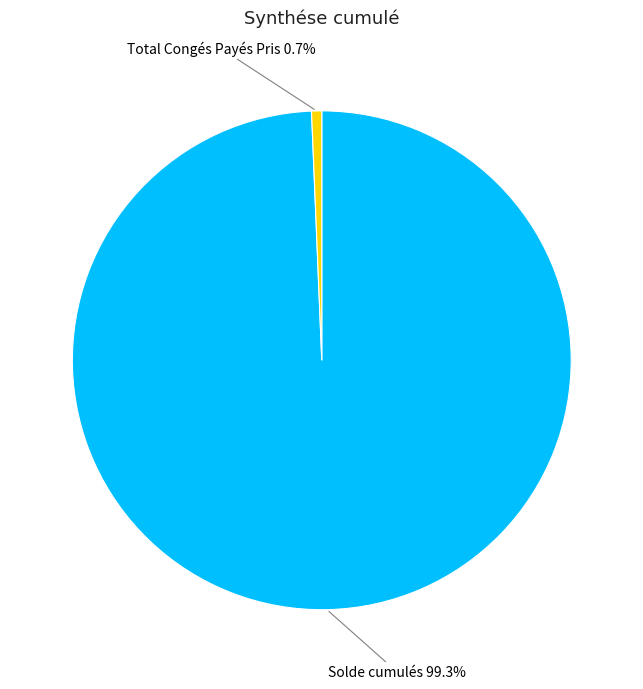

How many segments does this pie chart have?

2